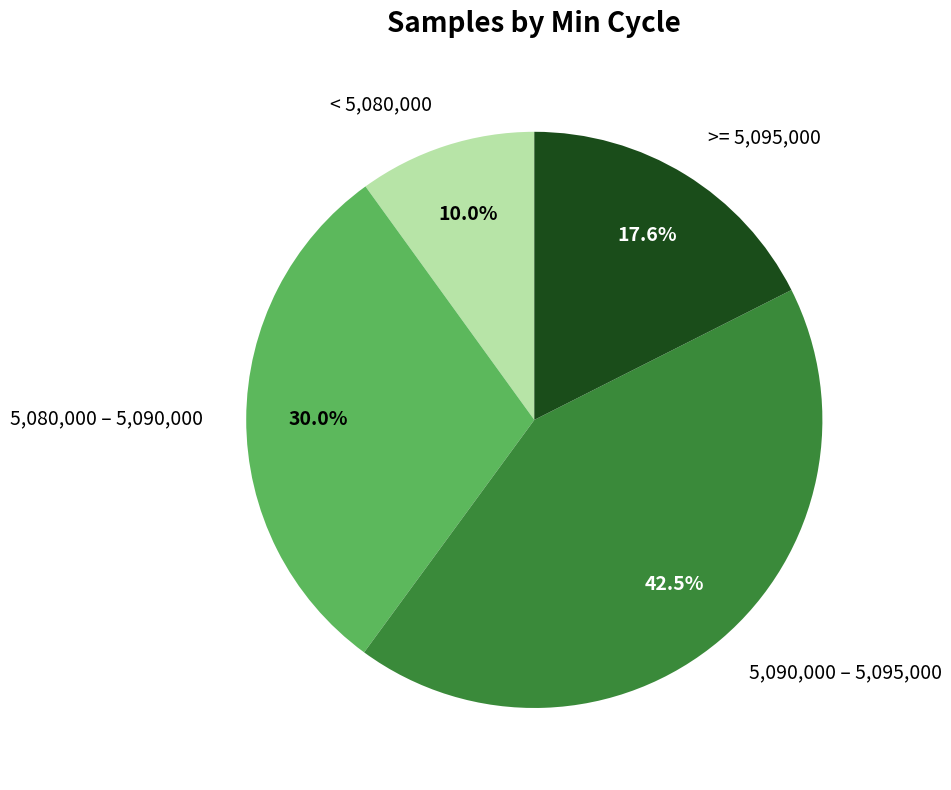

Combined, do < 5,080,000 and 5,080,000 – 5,090,000 account for over 50%?

No